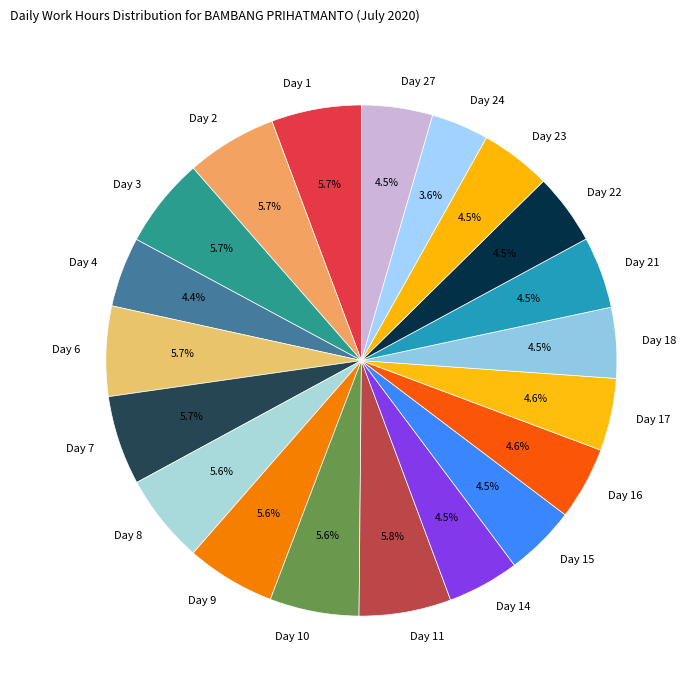

Approximately how many times larger is the value at Day 6 compared to Day 11?

1.0